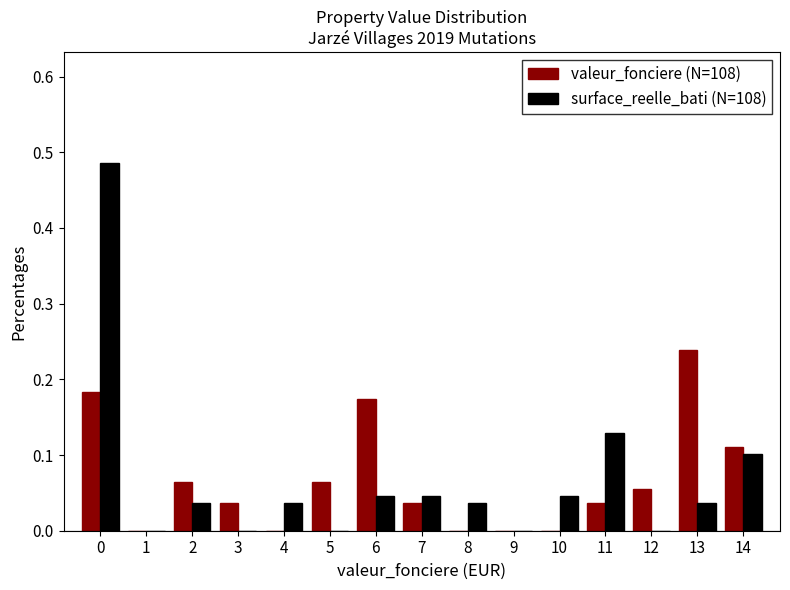

Which category has the highest value in the valeur_fonciere (N=108) series?

13